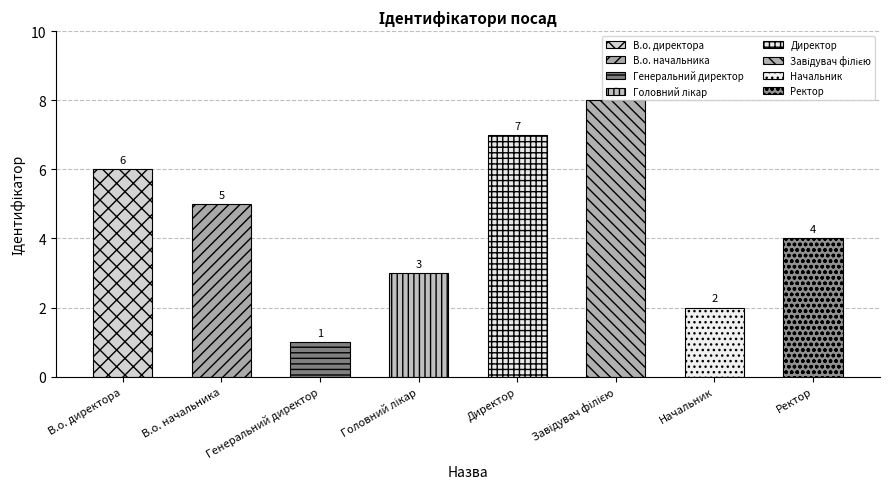

True or false: the data shows 1 at Генеральний директор.

True